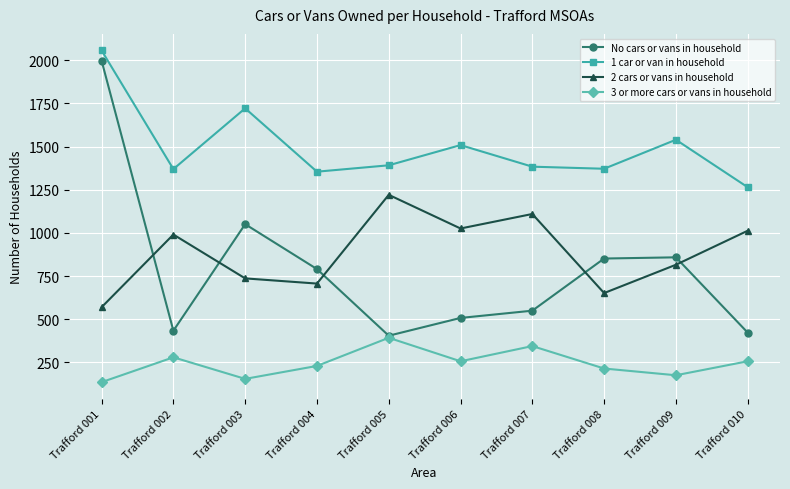

What value does the 2 cars or vans in household series have at Trafford 008, to the nearest 100?

700